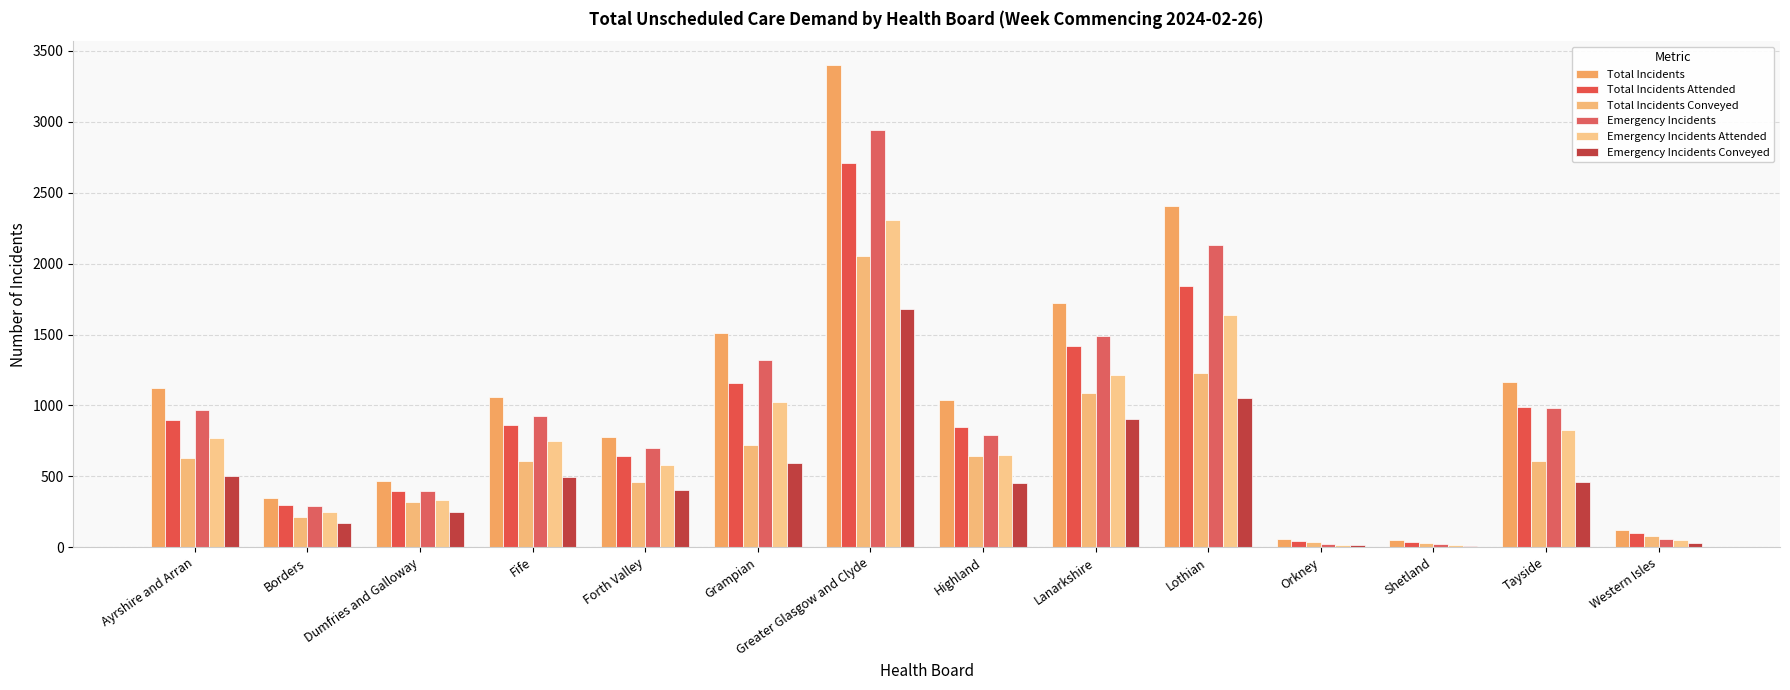

Is the value of Emergency Incidents Attended at Forth Valley greater than the value of Total Incidents Attended at Shetland?

Yes